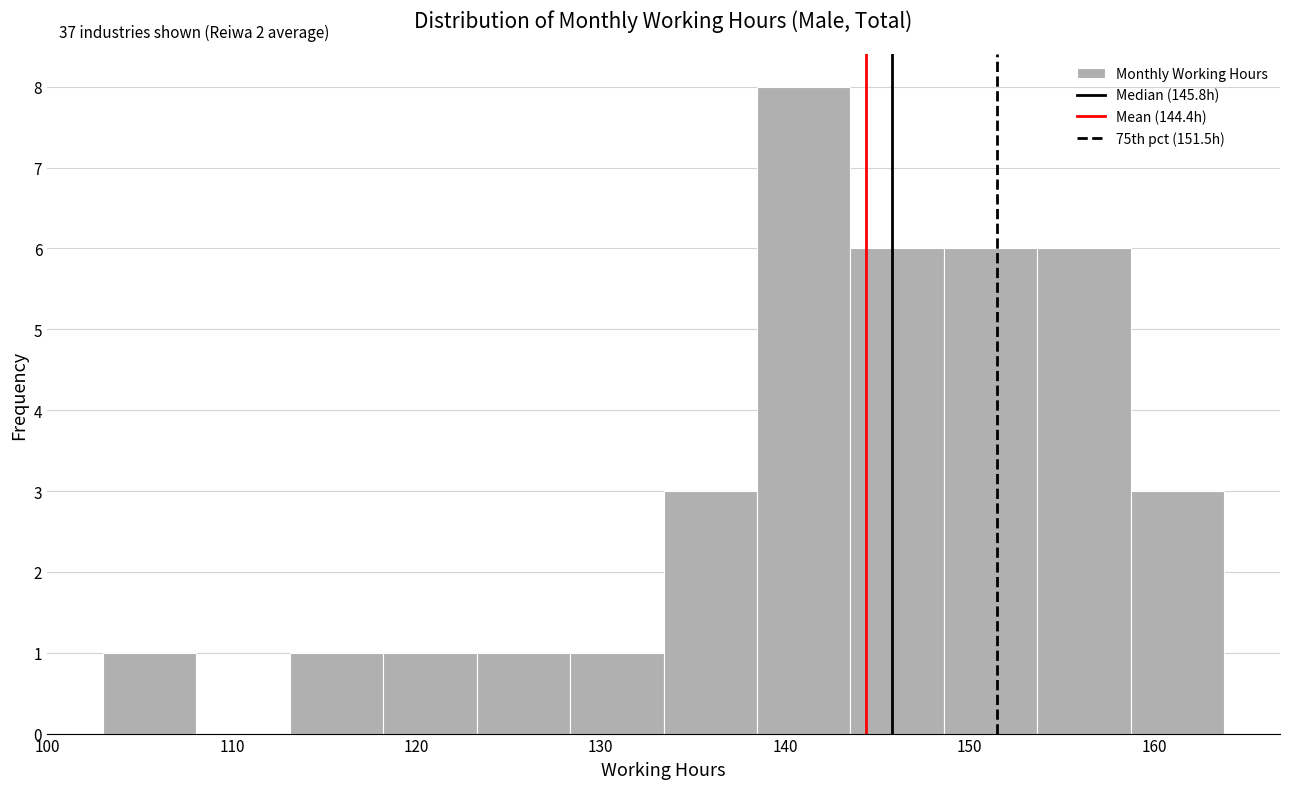

Which range on the x-axis has the tallest bar?

138 to 144